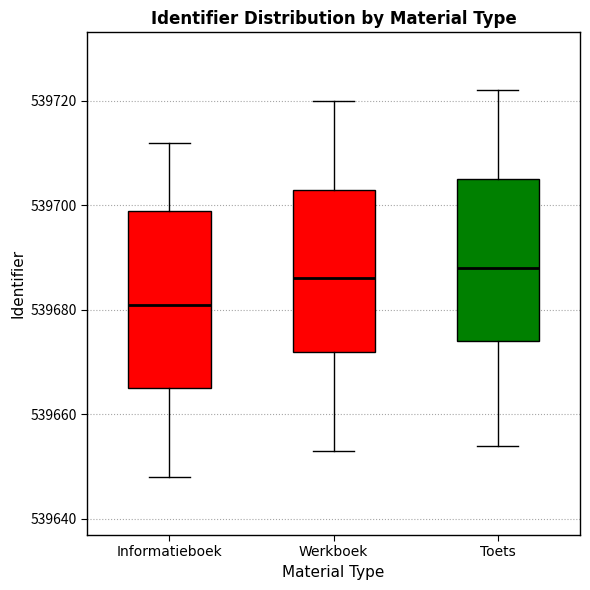

Where is the upper edge of the box for Werkboek on the y-axis? The values are not printed on the chart, so give them approximately, as read against the axis.

539704